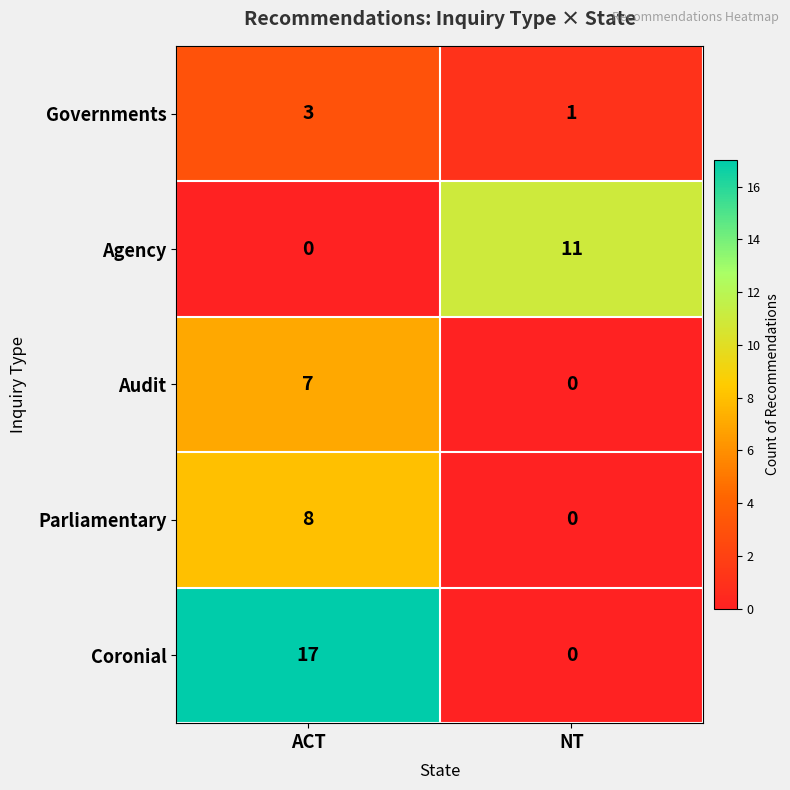

The value of Parliamentary at NT is 0. True or false?

True